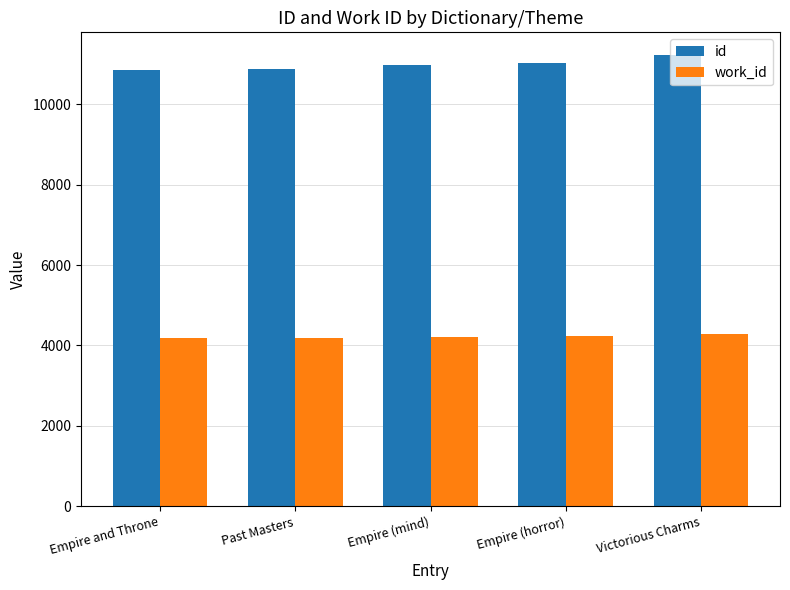

List the series in order of their overall mean, lowest first.

work_id, id